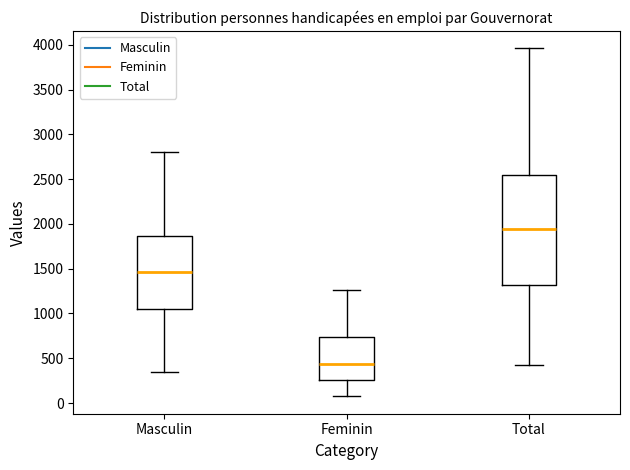

Which box's median line is the lowest?

Feminin